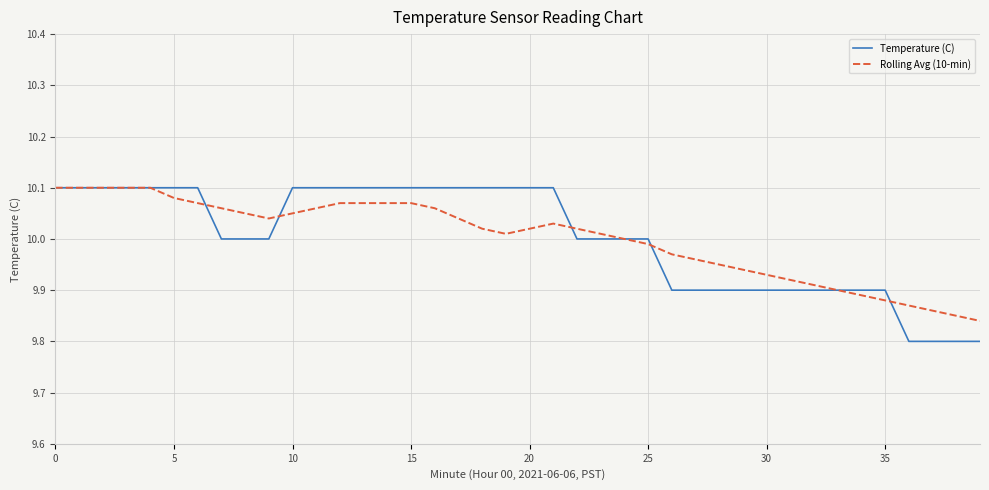

How many interior local peaks does the Rolling Avg (10-min) series have?

1